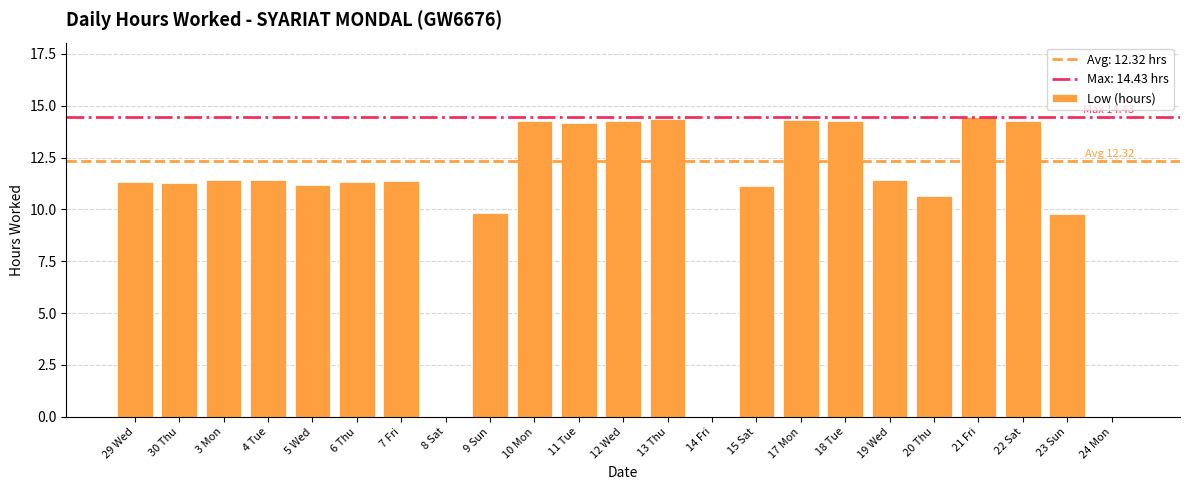

What is the maximum value shown in the chart?

14.4